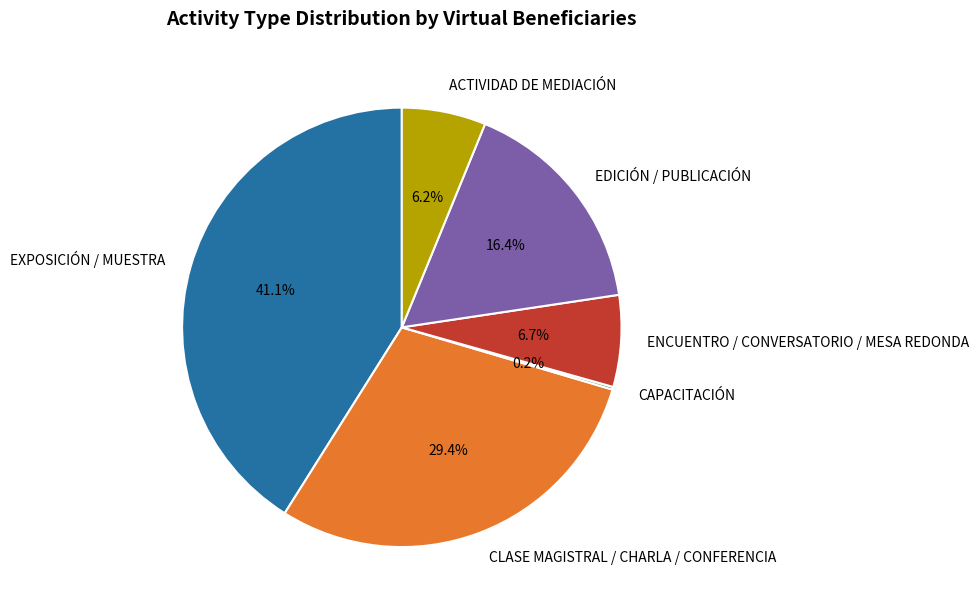

Is EXPOSICIÓN / MUESTRA the majority of the pie?

No